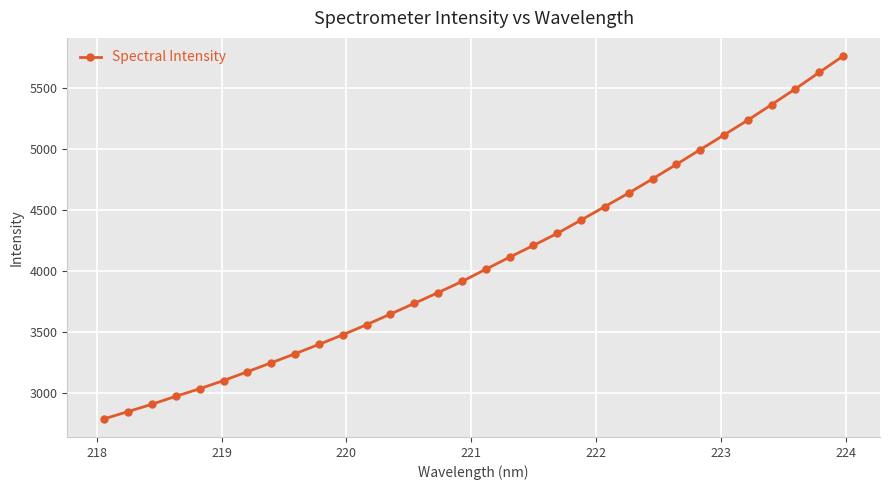

What is the value of the 30th point from the left?

5497.0